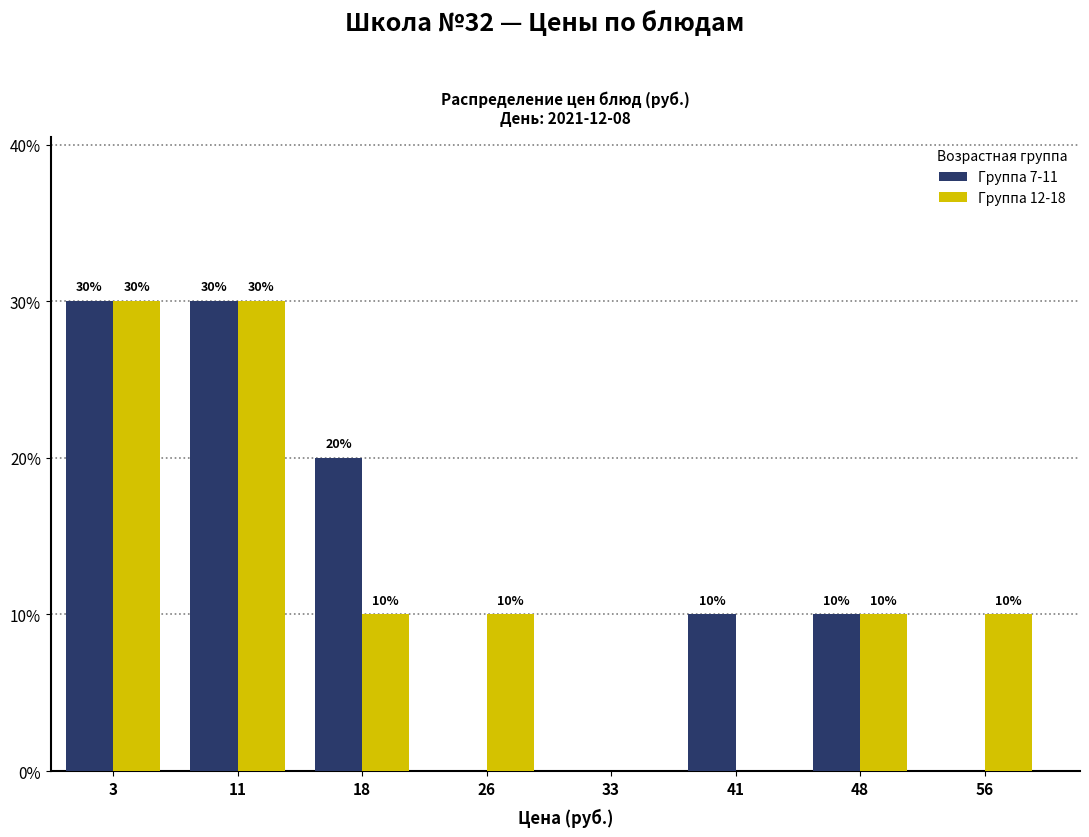

Reading left to right, transcribe all the data shown in this chart.

Группа 7-11: 3=30	11=30	18=20	26=0	33=0	41=10	48=10	56=0
Группа 12-18: 3=30	11=30	18=10	26=10	33=0	41=0	48=10	56=10